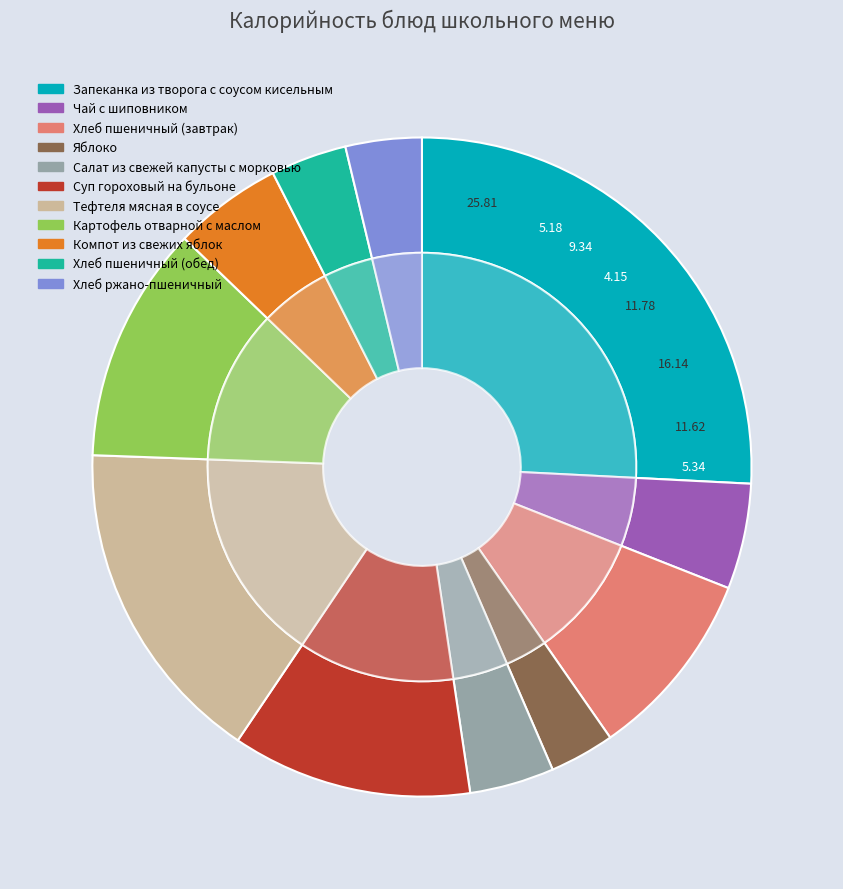

Is the sum of Суп гороховый на бульоне and Чай с шиповником greater than half?

No